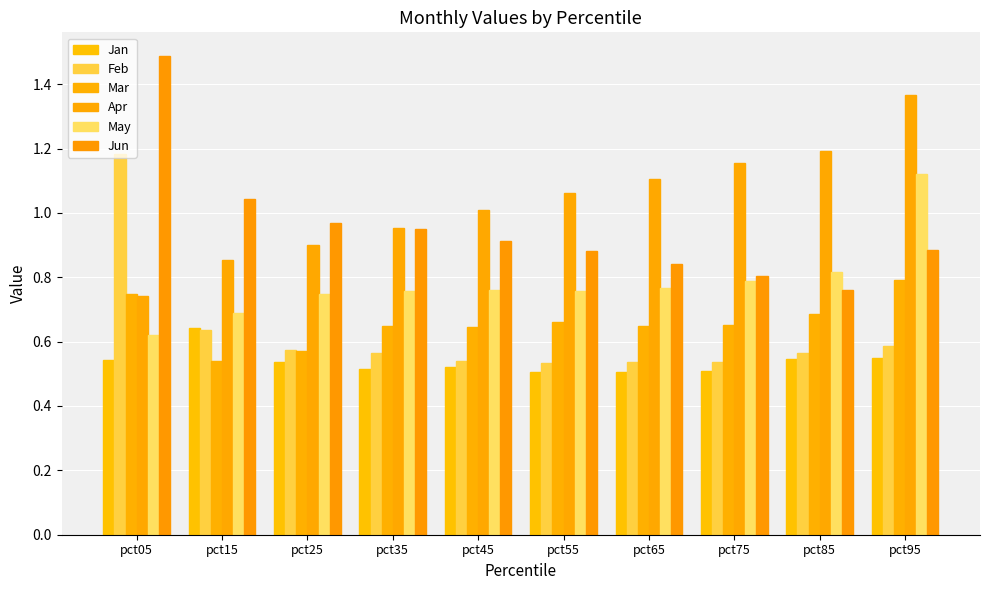

How many bars are there in each group?

6